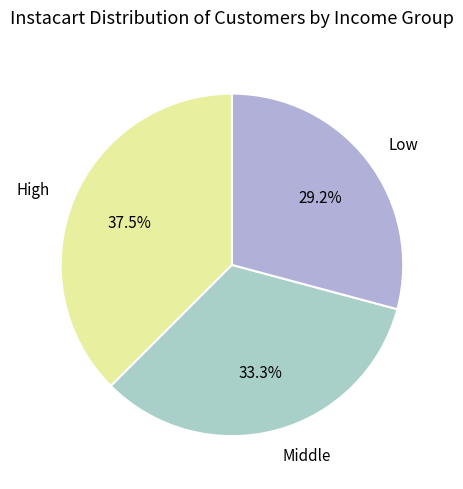

Count the number of slices in the pie.

3